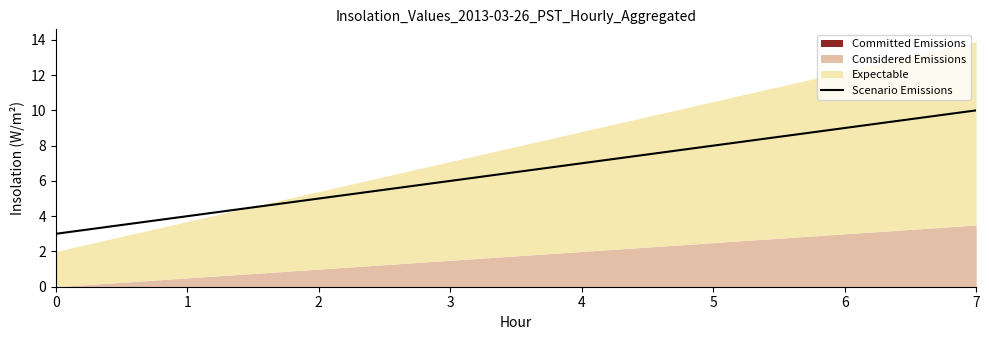

At which label is the value closest to 6?

3